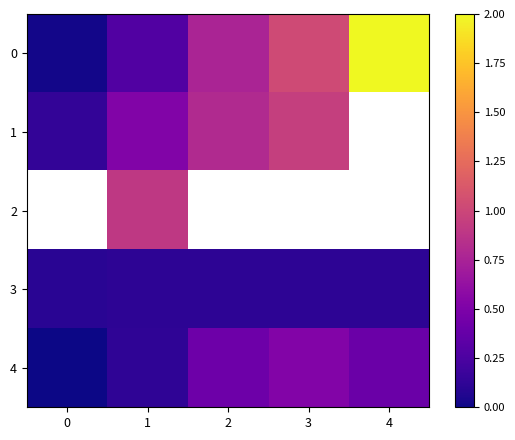

What is the difference between the second highest and second lowest values in the 0 series?

0.7